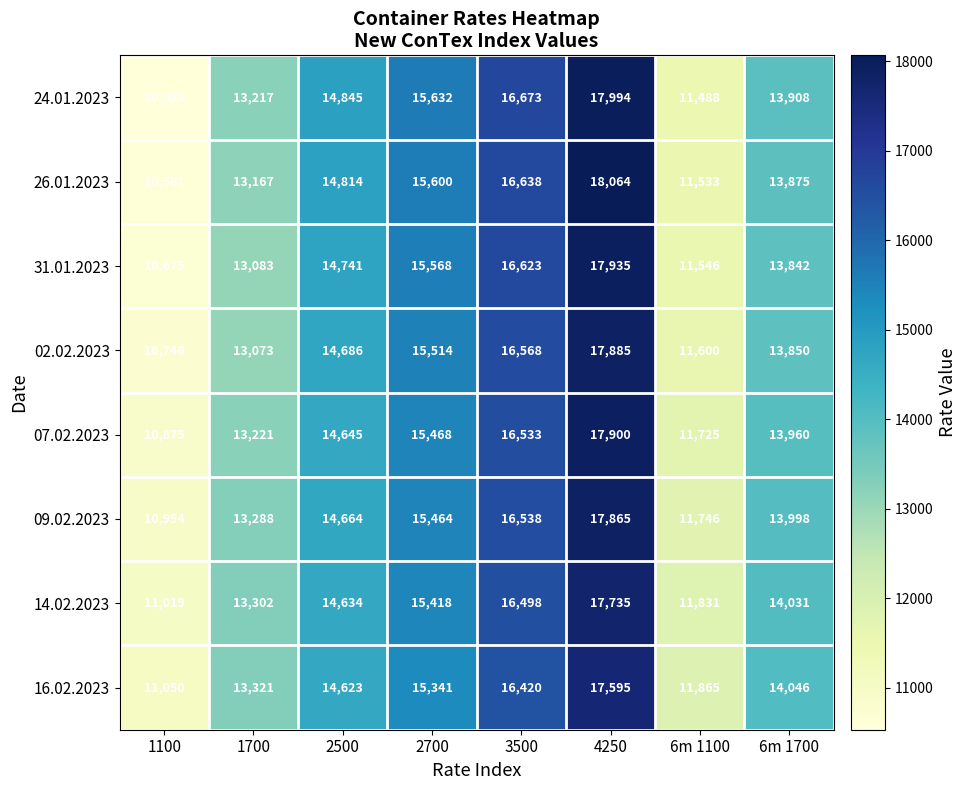

Which series has the largest range (max minus min)?

26.01.2023